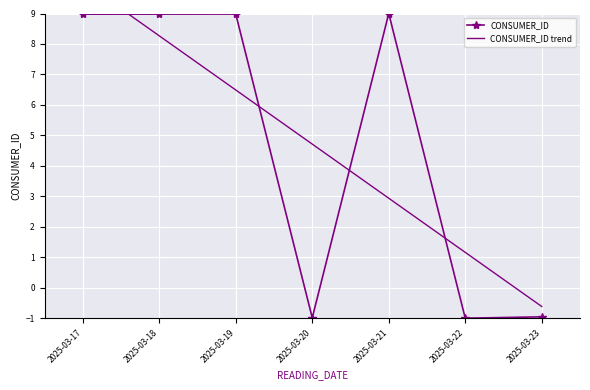

Reading left to right, what are all the values shown in this chart?

CONSUMER_ID: 9.0	9.0	9.0	-1.0	9.0	-1.0	-1.0
CONSUMER_ID trend: 10.0	8.3	6.5	4.7	2.9	1.2	-0.6